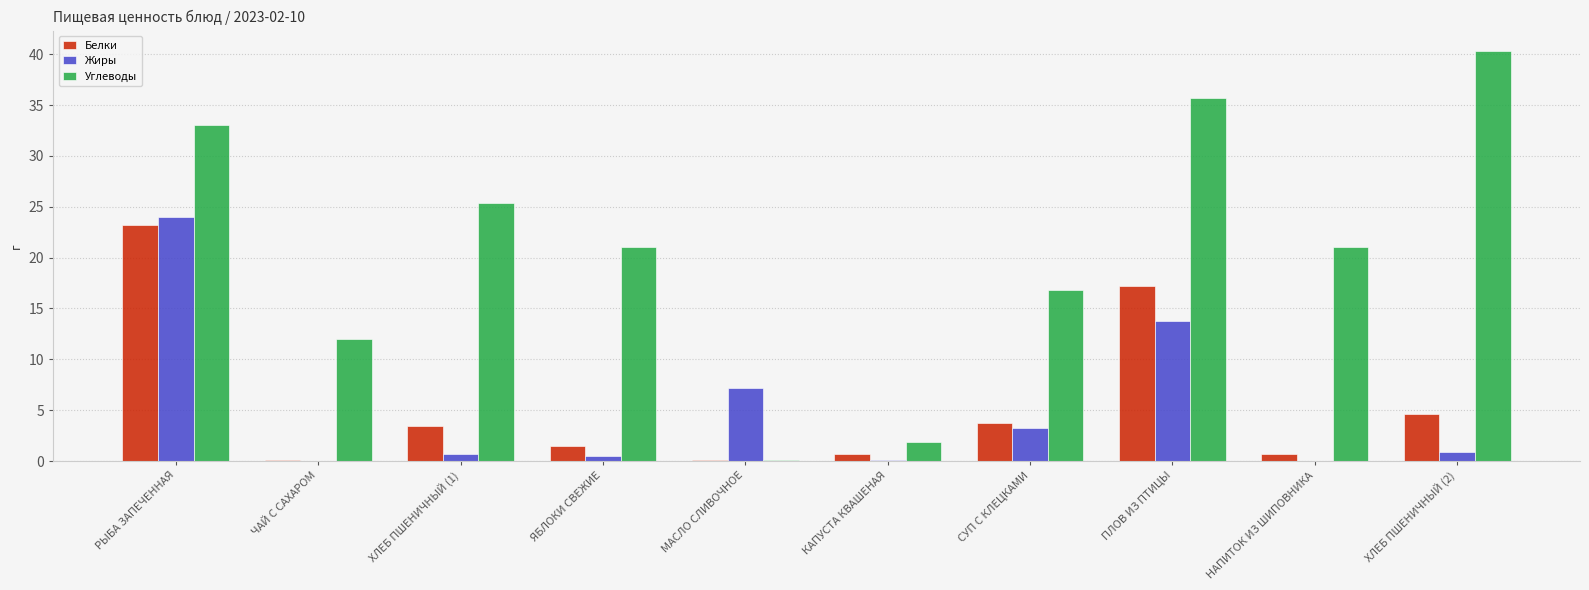

What are all the series names shown in the legend?

Белки, Жиры, Углеводы